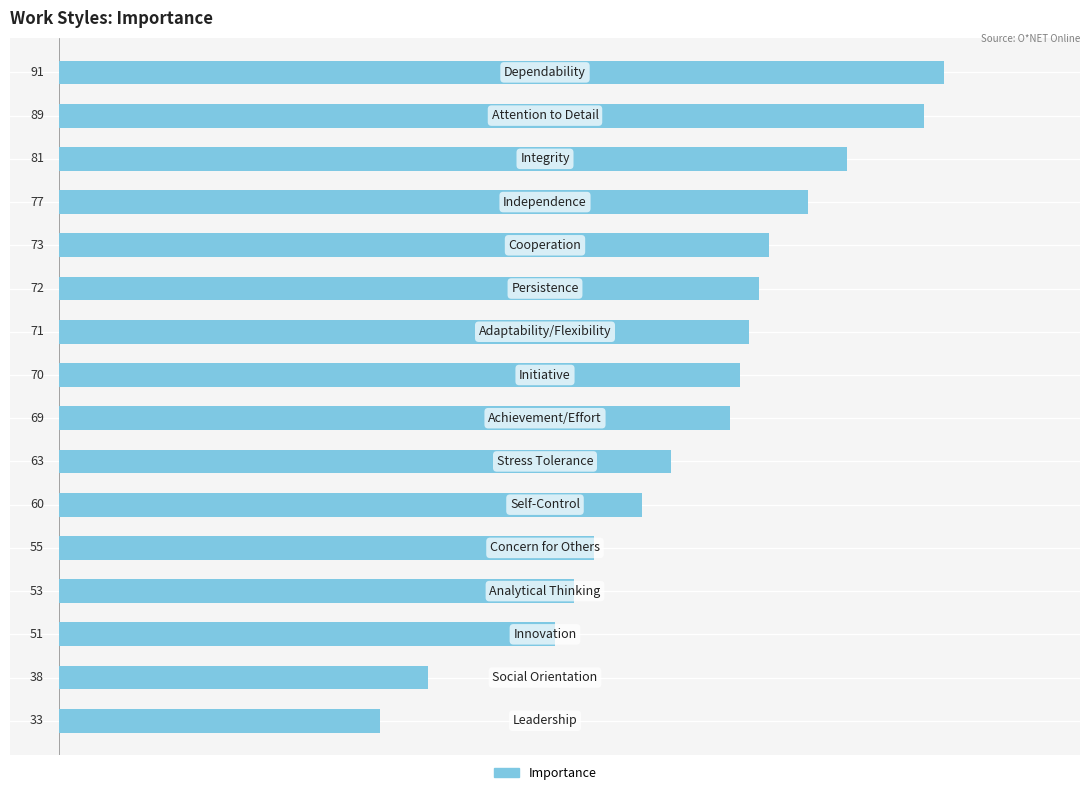

Count the number of data series in this chart.

1